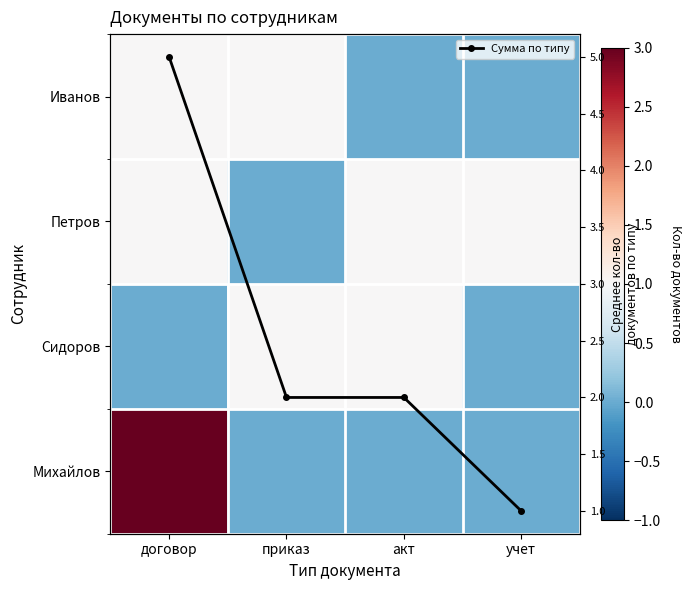

At which label does Сумма по типу first exceed 2?

договор